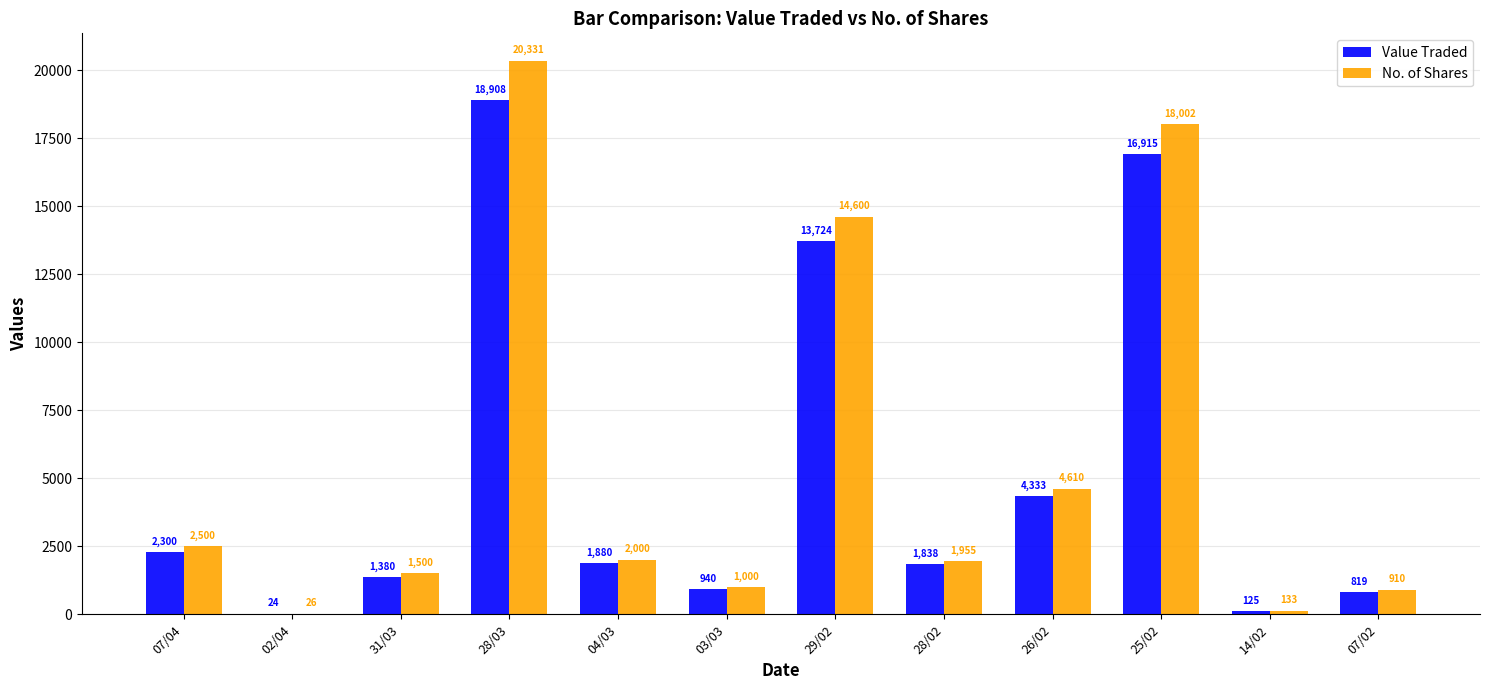

Which series has the largest total across all categories?

No. of Shares